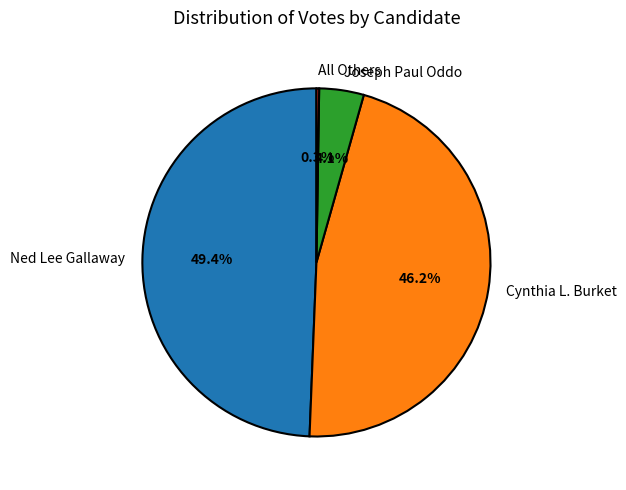

Is there any slice that represents more than half of the pie?

No